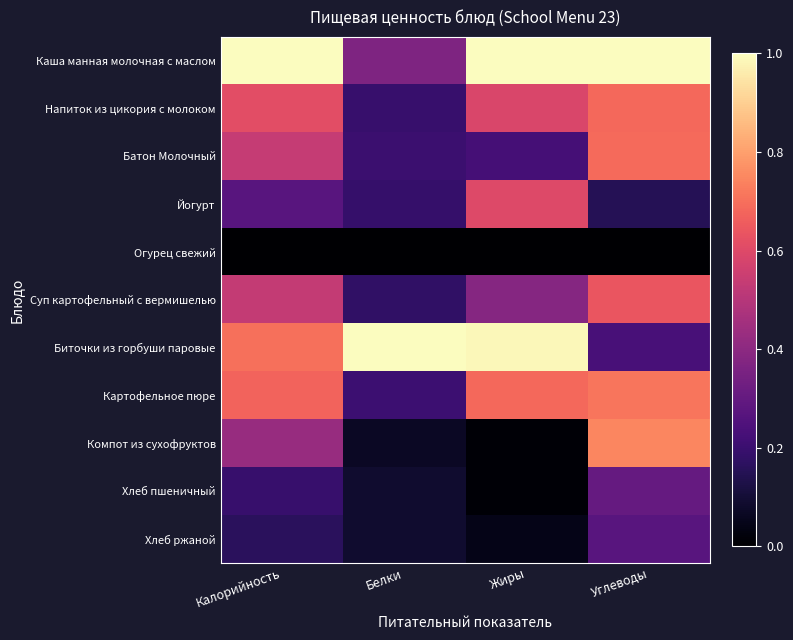

Which series changed the most between Калорийность and Белки?

Каша манная молочная с маслом